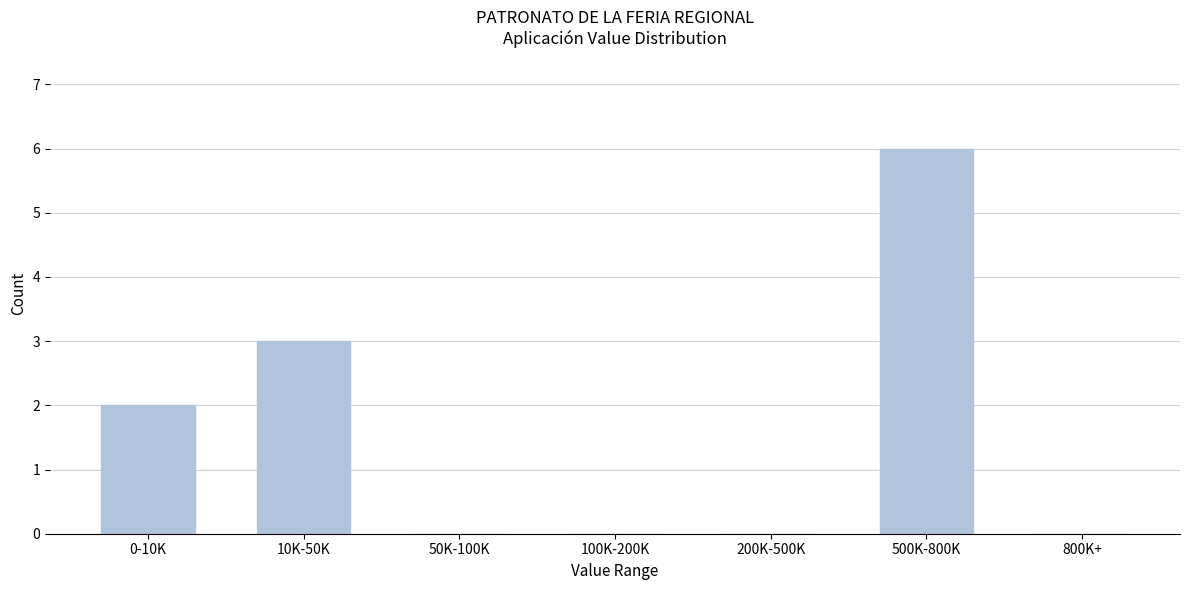

Reading left to right, transcribe all the data shown in this chart.

0-10K=2	10K-50K=3	50K-100K=0	100K-200K=0	200K-500K=0	500K-800K=6	800K+=0